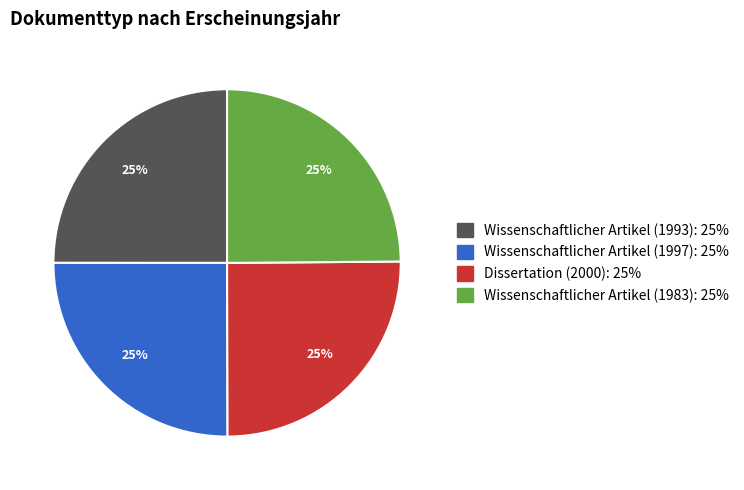

What is the ratio of the value at Dissertation (2000): 25% to the value at Wissenschaftlicher Artikel (1993): 25%?

1.0